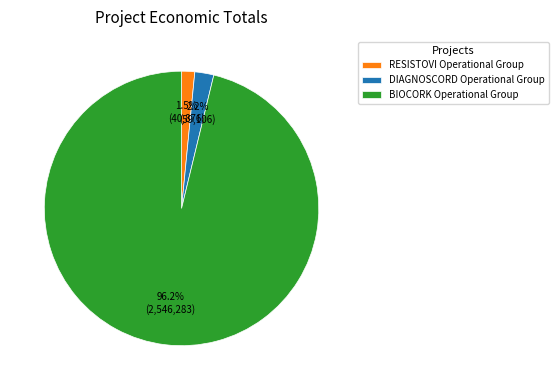

What is the majority slice?

BIOCORK Operational Group